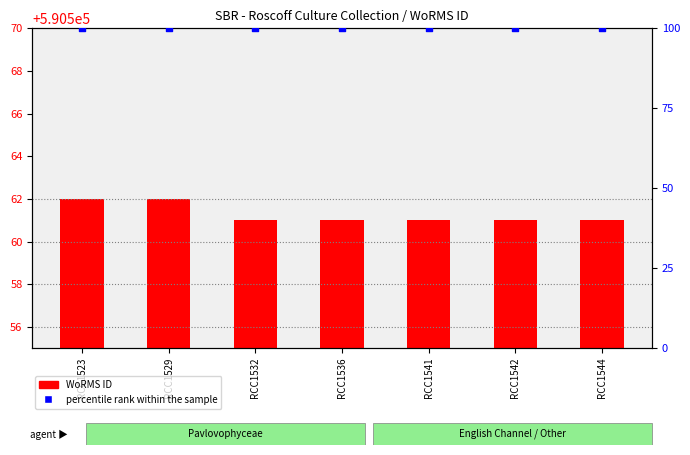

Which series reaches the maximum Y coordinate?

WoRMS ID